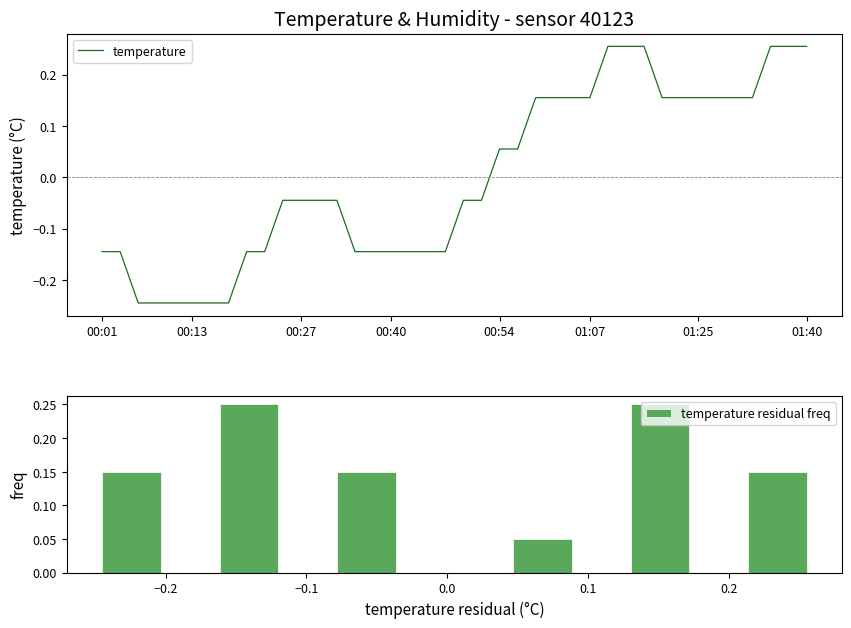

Does the chart contain any negative values?

Yes